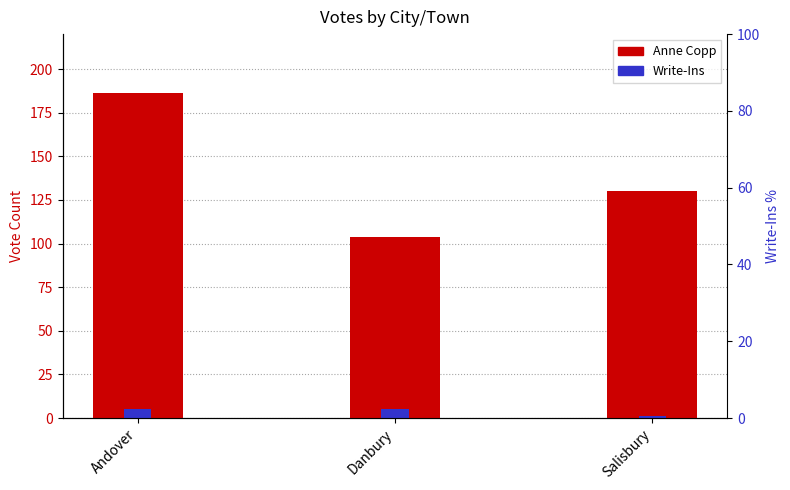

The Anne Copp series shows 42 at Danbury. True or false?

False